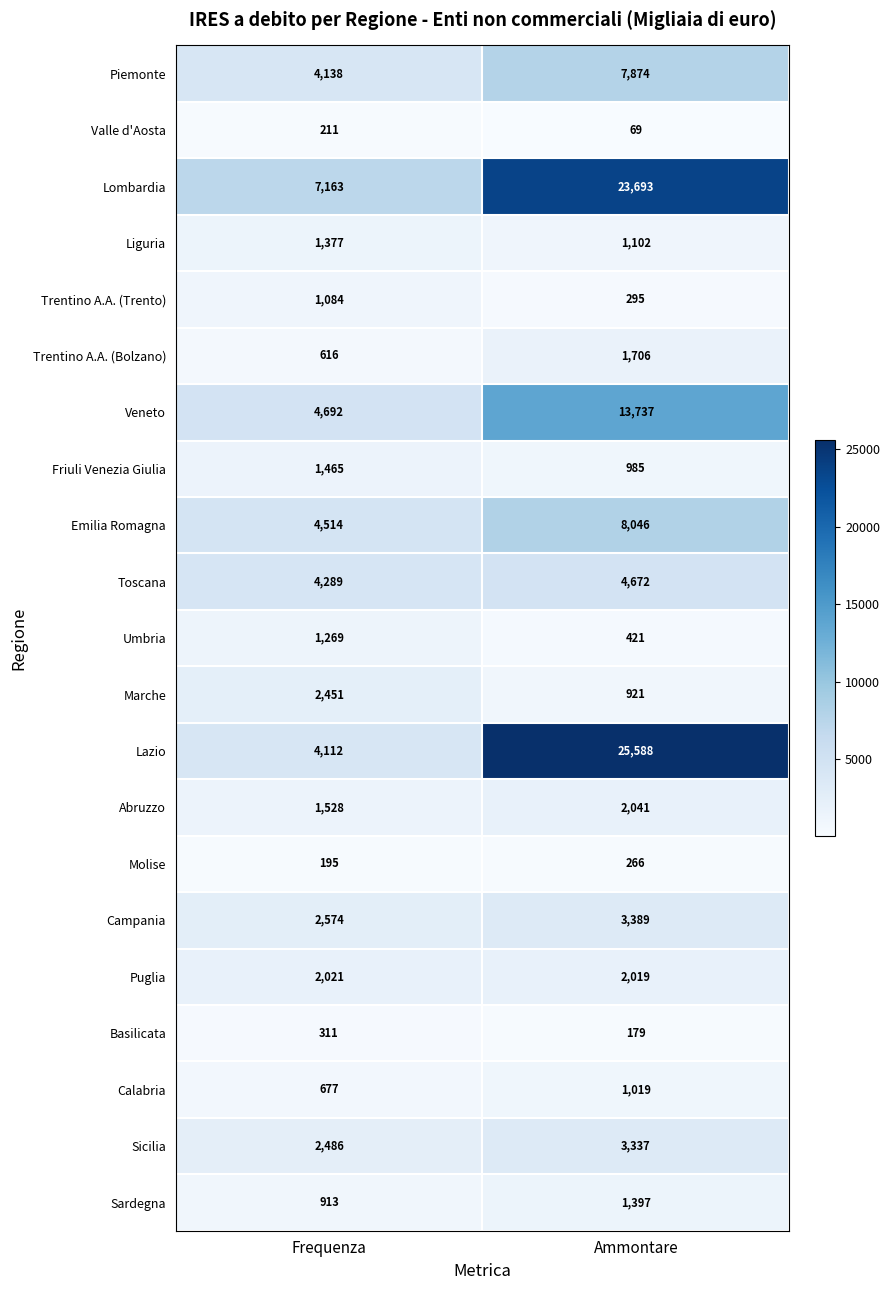

The Valle d'Aosta series shows 211 at Frequenza. True or false?

True